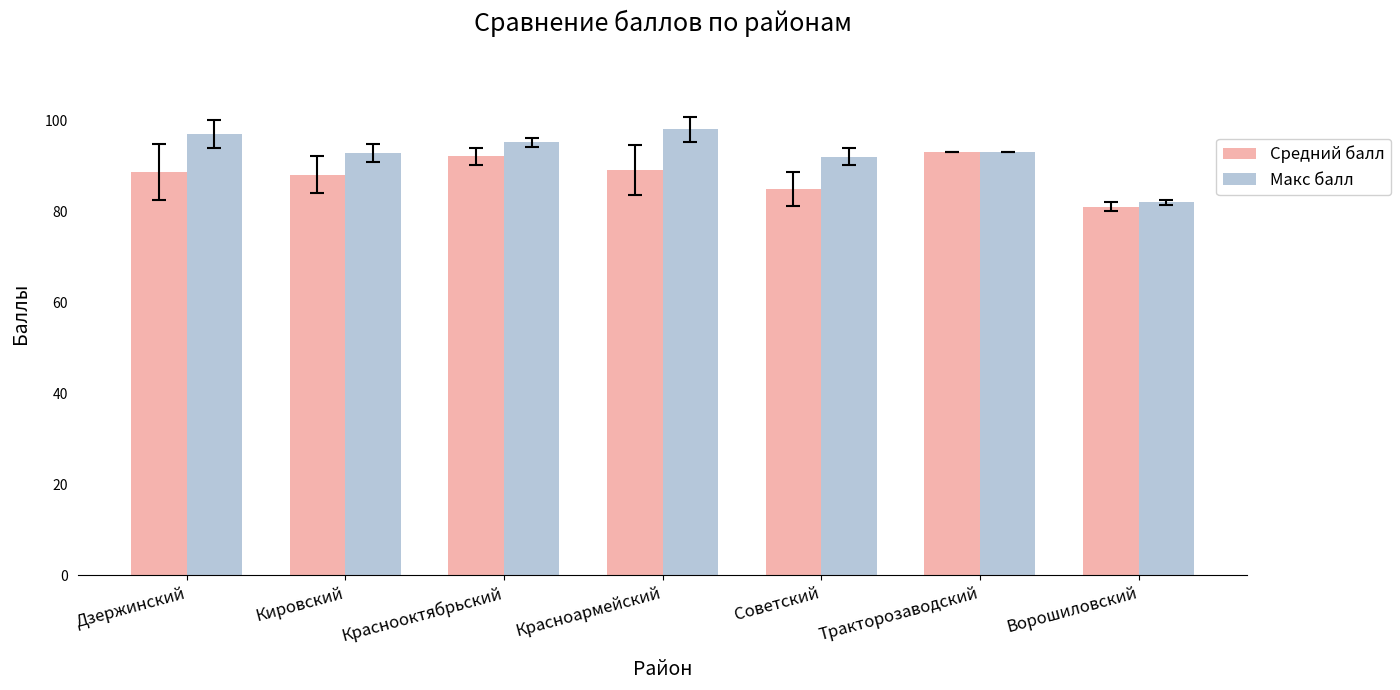

What is the difference between the highest and lowest values at Дзержинский?

8.5